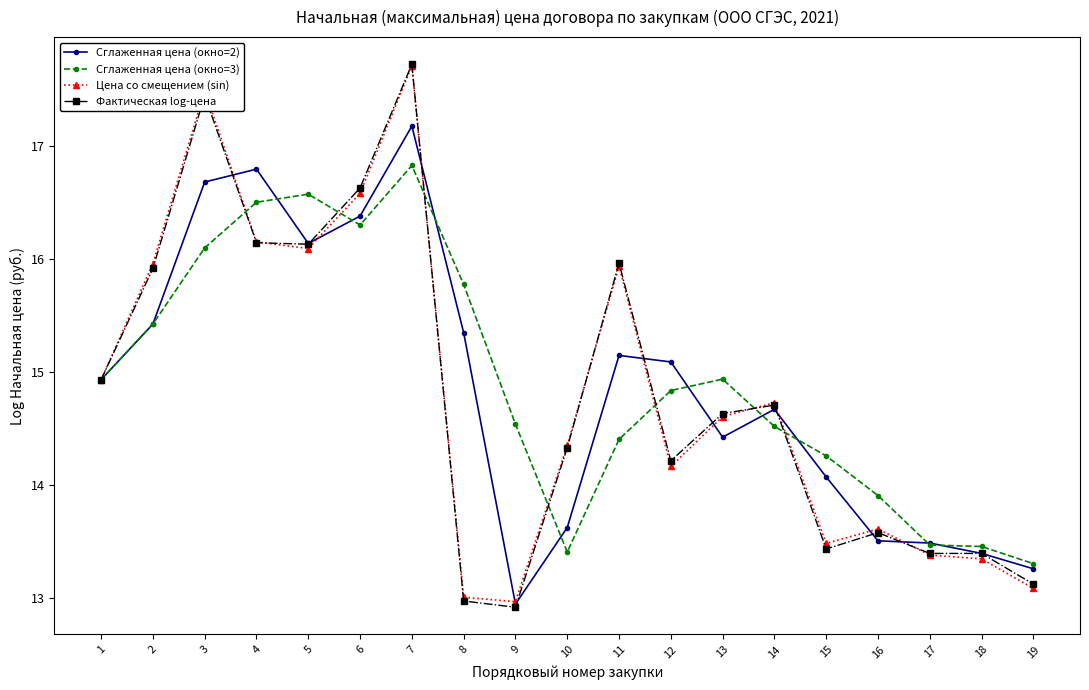

Read the Фактическая log-цена value at 4.

16.1